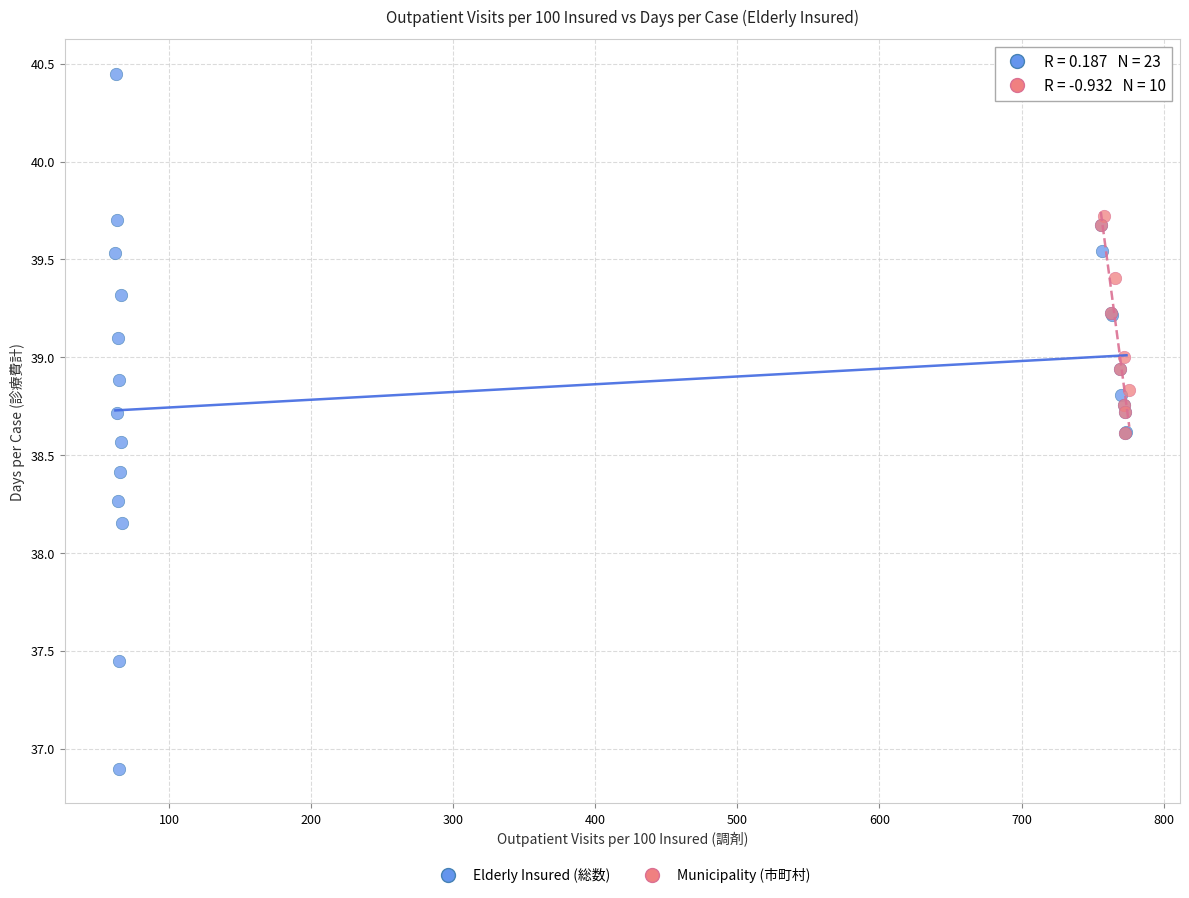

Which series contains the lowest Y value?

Elderly Insured (総数)